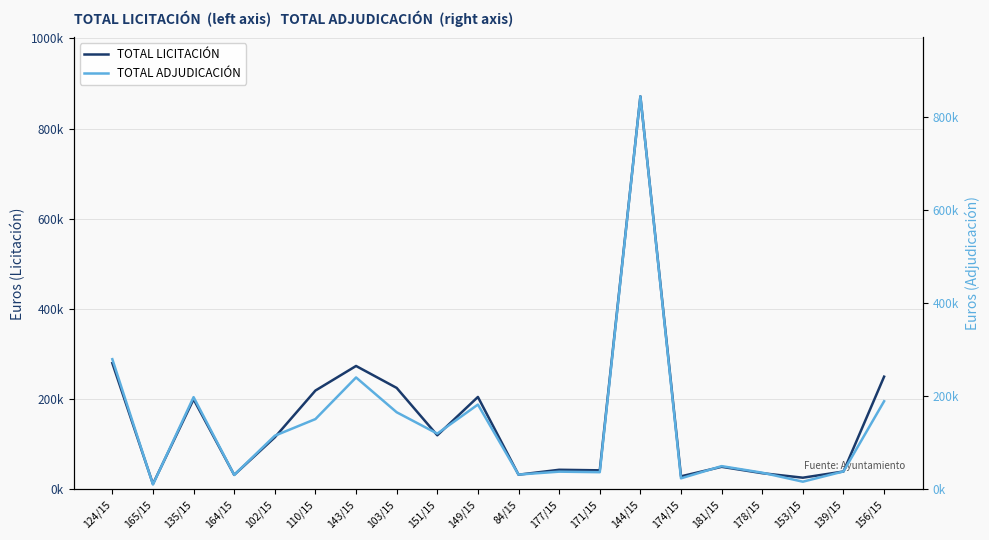

At which label is TOTAL LICITACIÓN closest to 441749?

124/15